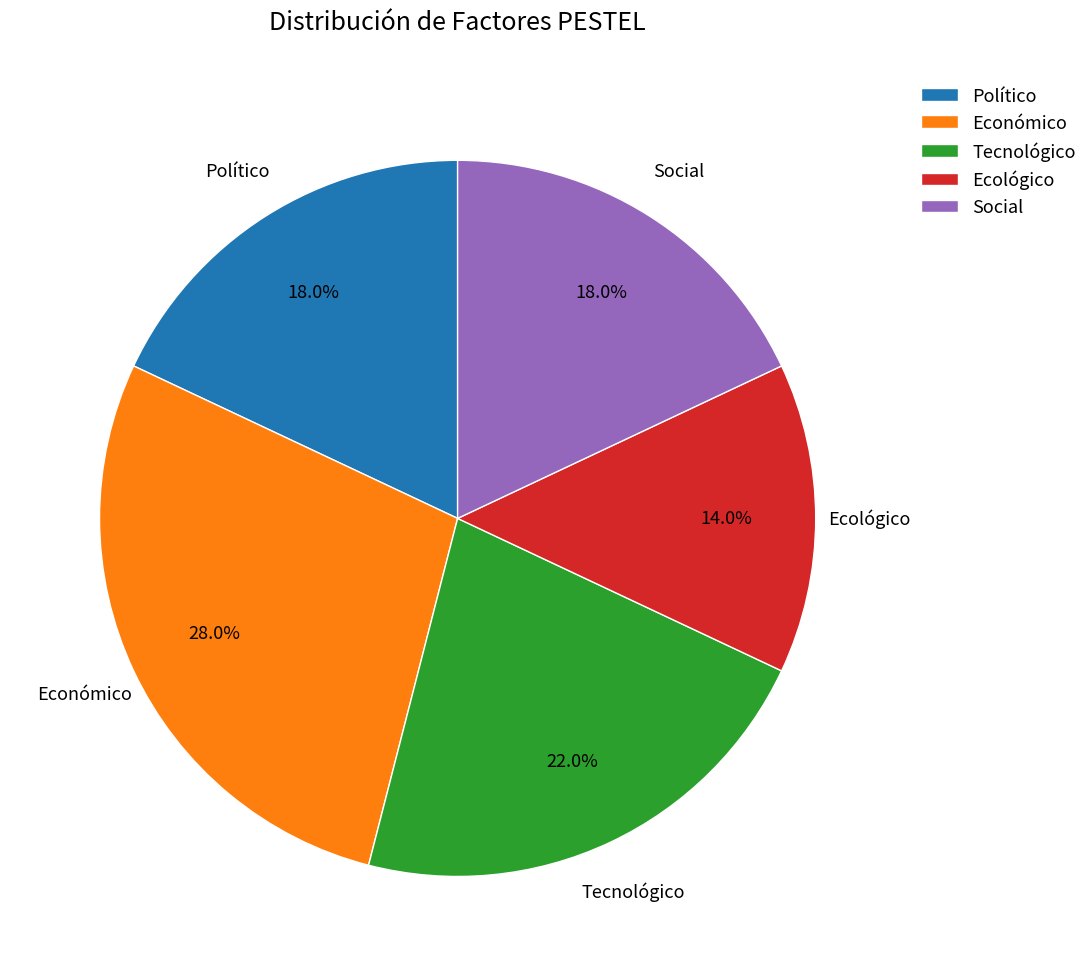

What is the smallest slice in the pie chart?

Ecológico